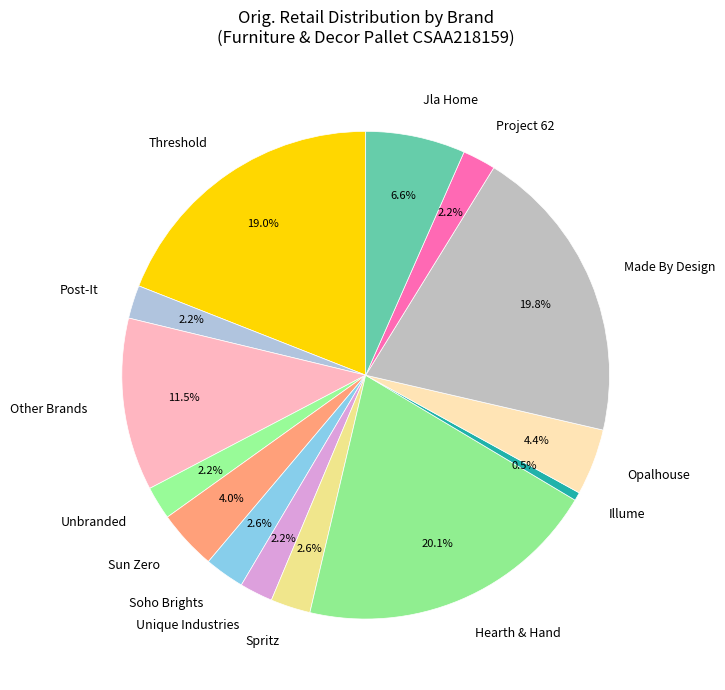

Which has a higher value, Opalhouse or Jla Home?

Jla Home